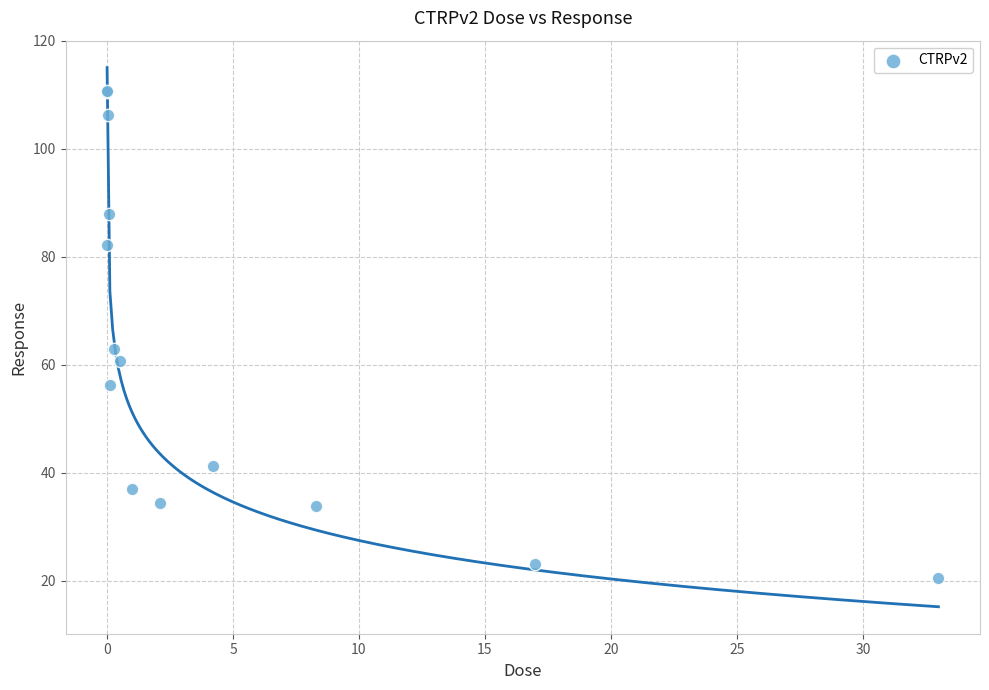

What Y value in the scatter plot is closest to 65?

63.0